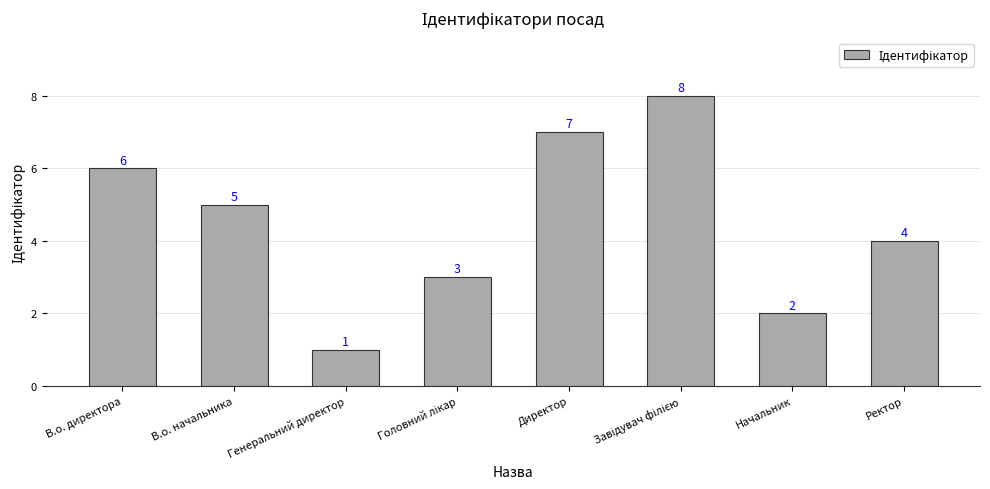

How many bars are there in total?

8